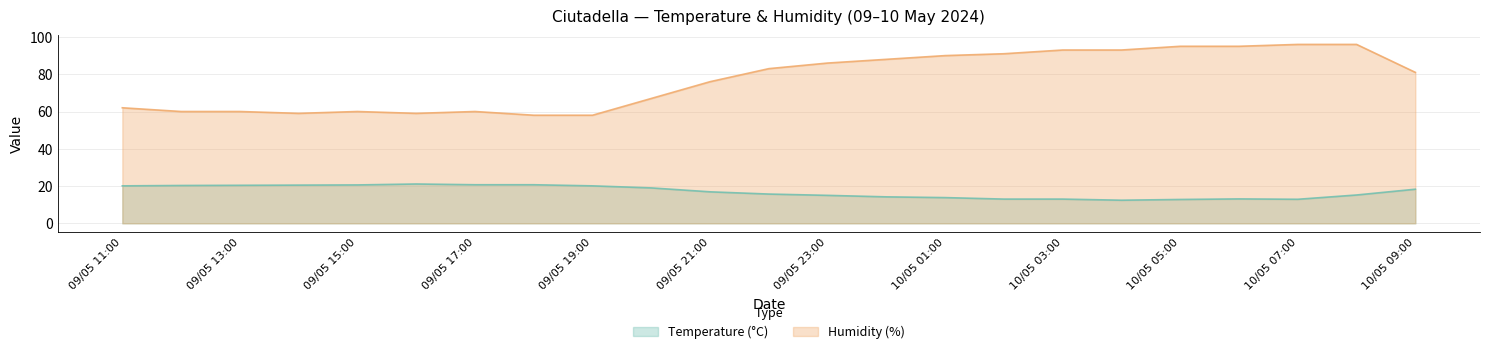

What is the average value of the Temperature (°C) series?

16.9